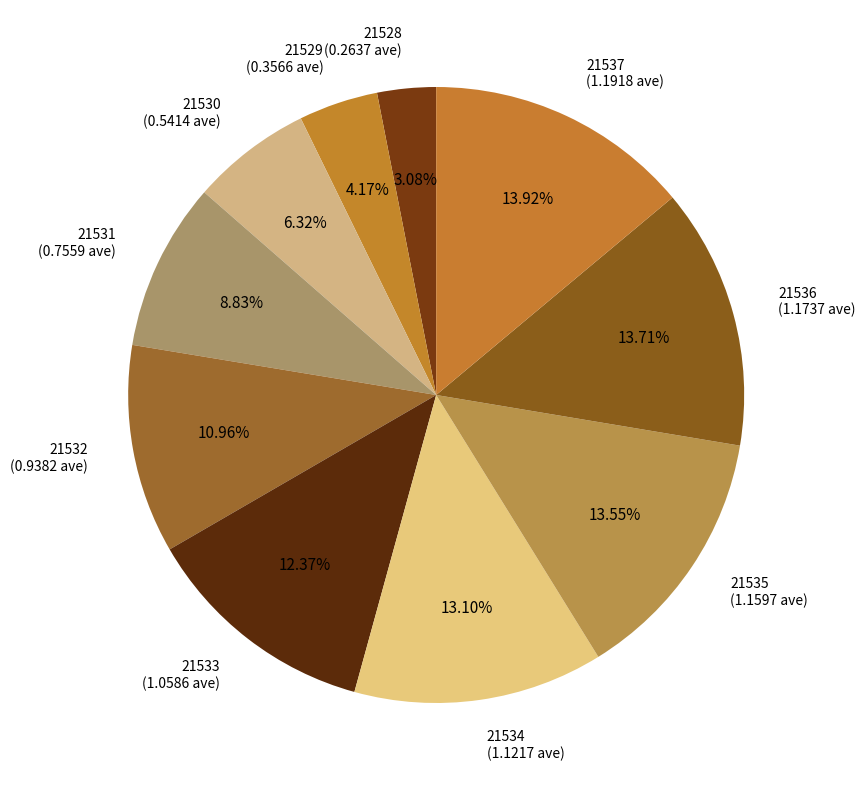

To the nearest percent, what is the combined percentage of 21531 and 21536?

23%